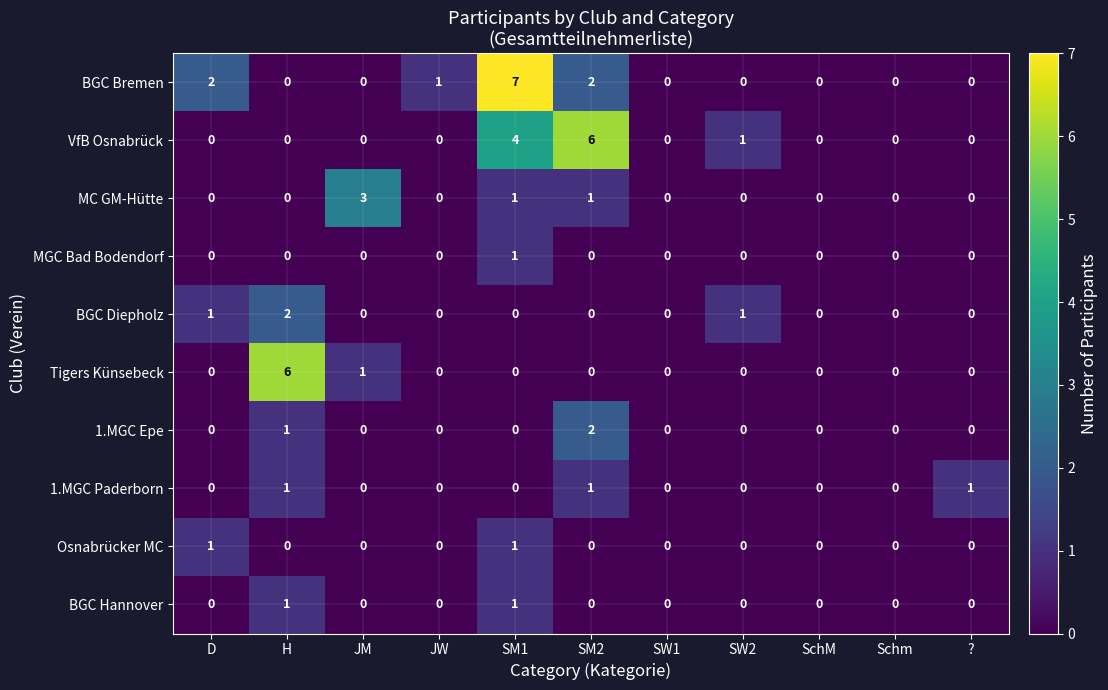

The value of BGC Diepholz at JW is 1. True or false?

False